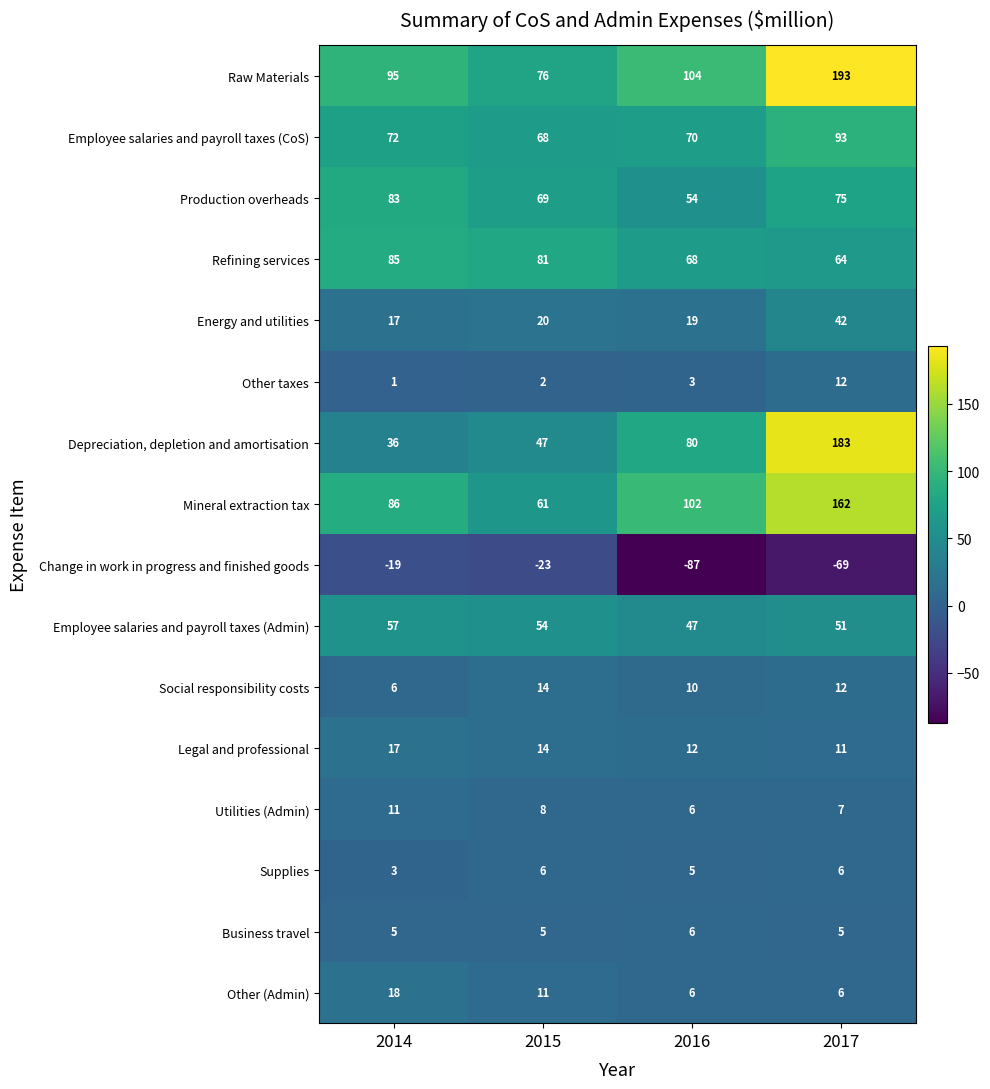

Which series has the largest total across all categories?

Raw Materials